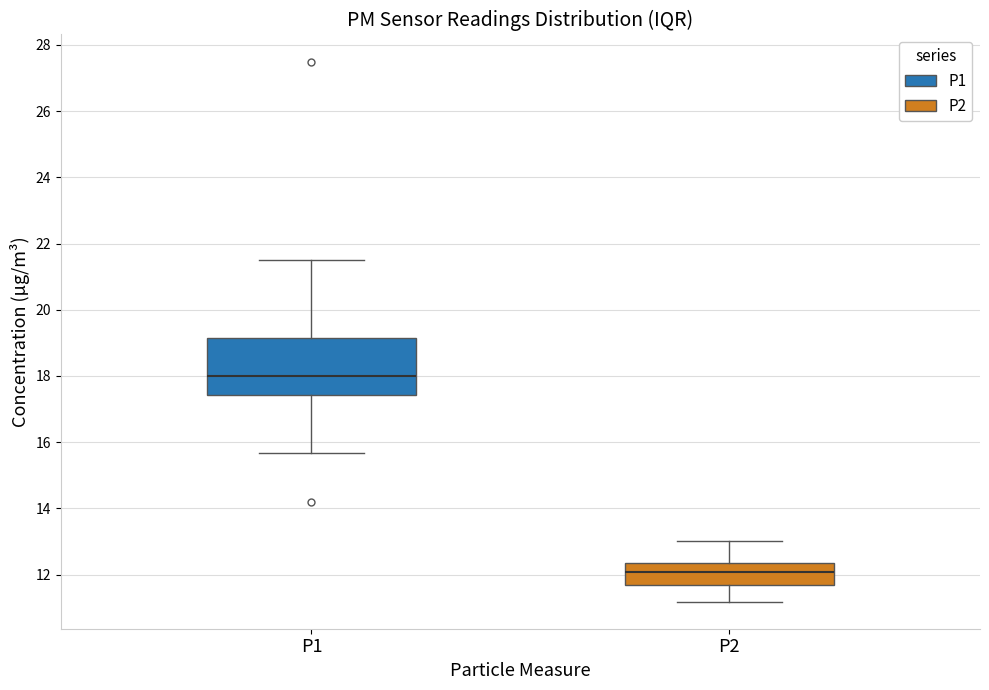

Reading left to right, transcribe this box plot: for each box, give where its median line is, the range the box spans, and where its two whiskers end, as read against the y-axis. The values are not printed on the chart, so give them approximately, as read against the axis.

P1: median 18.0, box 17.4 to 19.2, whiskers 15.6 to 21.6
P2: median 12.0, box 11.6 to 12.4, whiskers 11.2 to 13.0